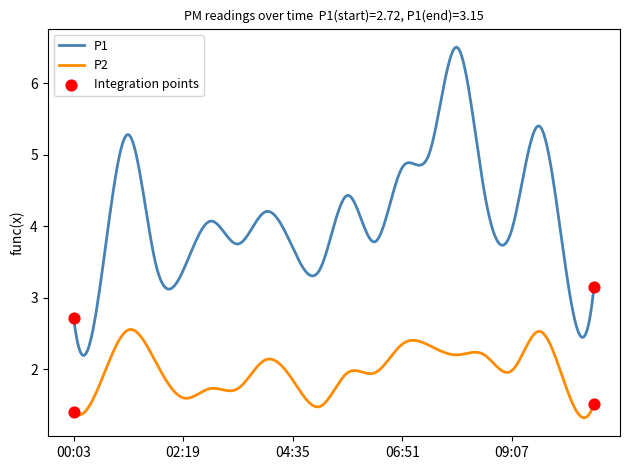

Rank the series by their average value, from lowest to highest.

P2, P1